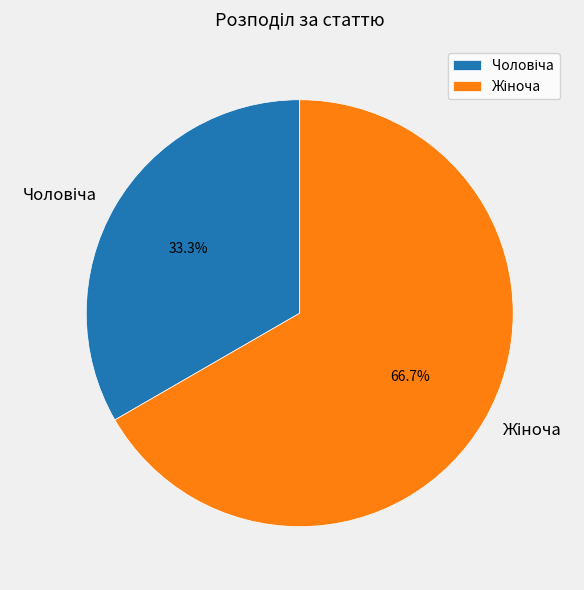

Is there a majority slice in this chart?

Yes